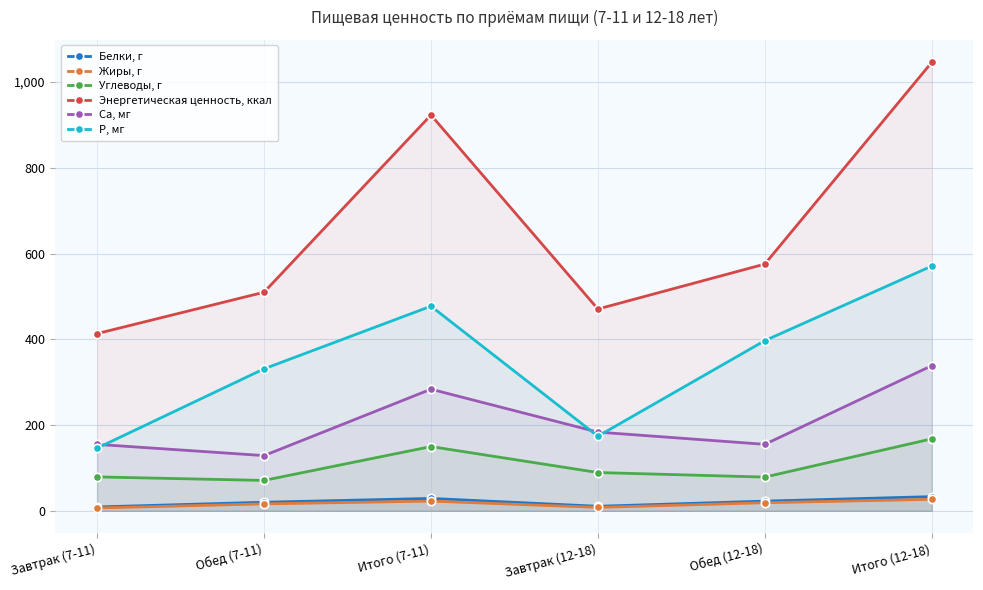

Which series has the largest total across all categories?

Энергетическая ценность, ккал